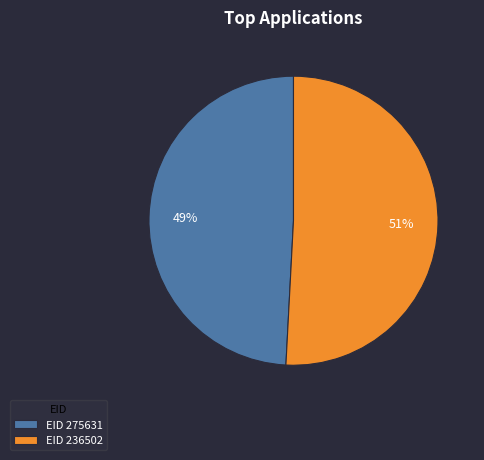

Do EID 275631 and EID 236502 together represent more than half of the pie?

Yes